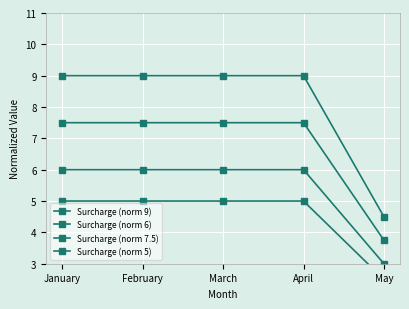

How many distinct data groups are displayed?

4